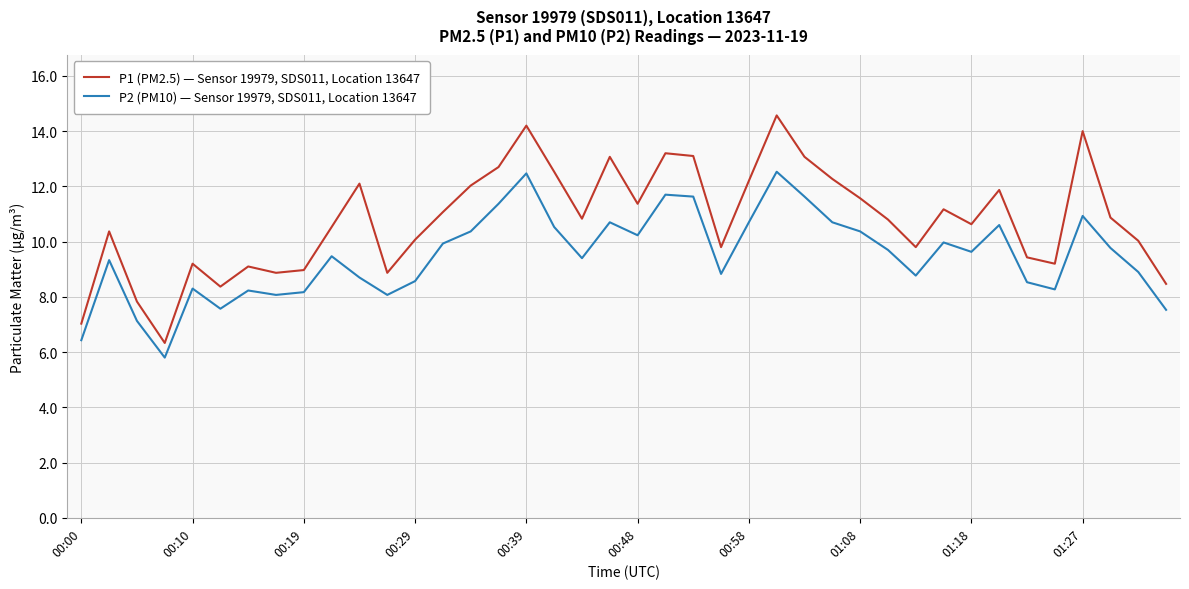

Which series has the largest total across all categories?

P1 (PM2.5) — Sensor 19979, SDS011, Location 13647